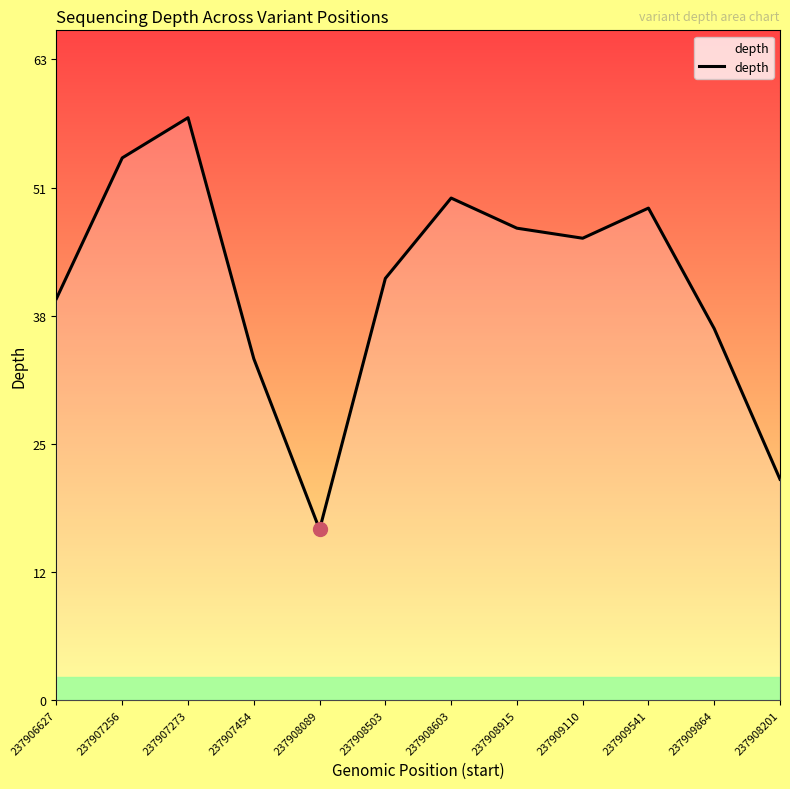

Does the chart have visible grid lines?

No